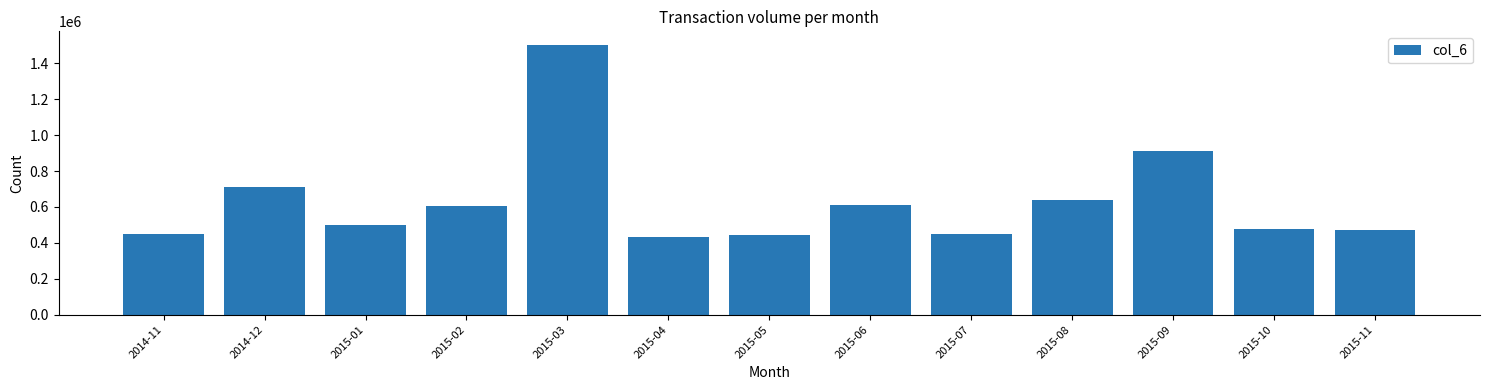

Where is the data nearest to the value 967764?

2015-09